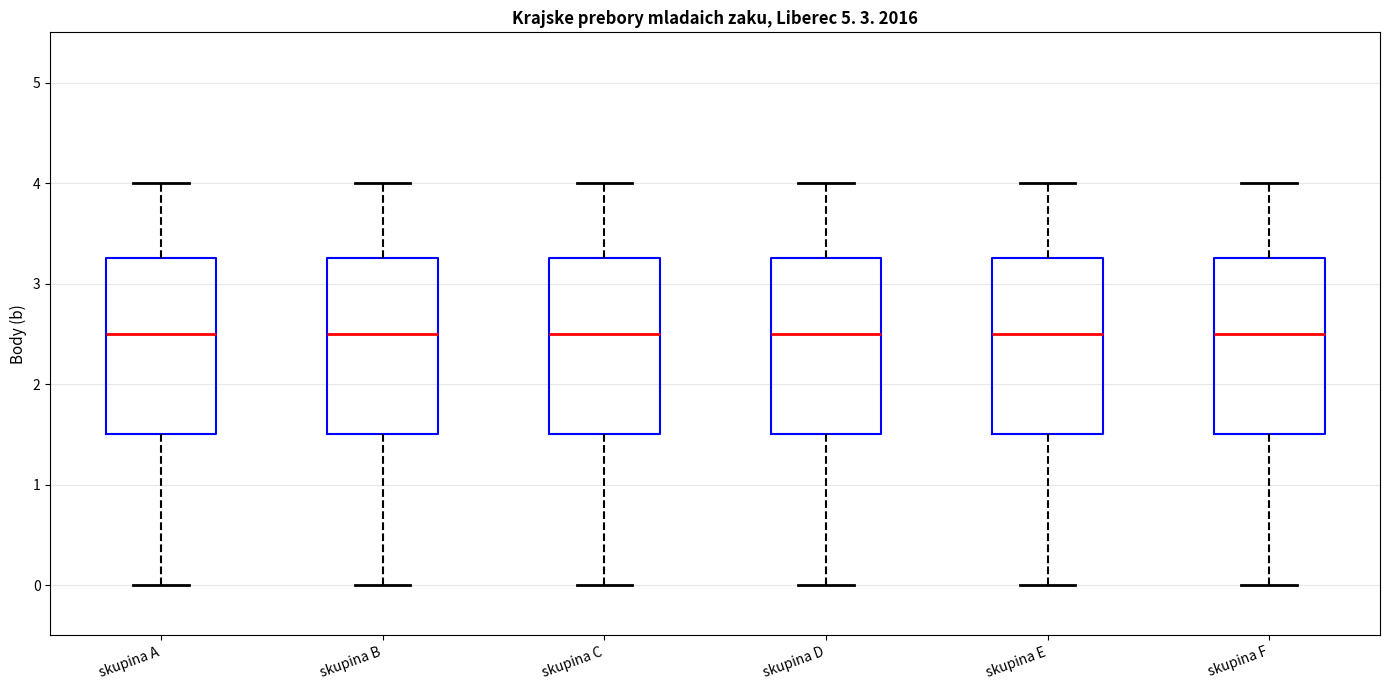

Reading left to right, read every box against the y-axis: the position of its median line, the range the box covers, and the ends of its whiskers. The values are not printed on the chart, so give them approximately, as read against the axis.

skupina A: median 2.5, box 1.5 to 3.3, whiskers 0.0 to 4.0
skupina B: median 2.5, box 1.5 to 3.3, whiskers 0.0 to 4.0
skupina C: median 2.5, box 1.5 to 3.3, whiskers 0.0 to 4.0
skupina D: median 2.5, box 1.5 to 3.3, whiskers 0.0 to 4.0
skupina E: median 2.5, box 1.5 to 3.3, whiskers 0.0 to 4.0
skupina F: median 2.5, box 1.5 to 3.3, whiskers 0.0 to 4.0